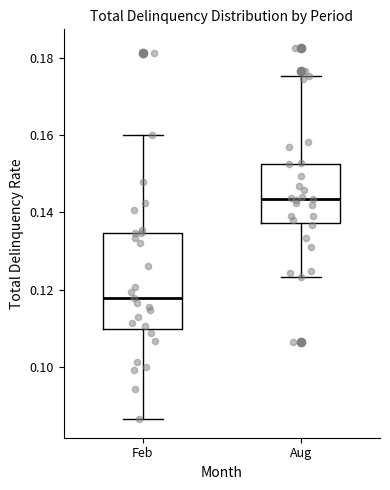

Where is the lower edge of the box for Aug on the y-axis? The values are not printed on the chart, so give them approximately, as read against the axis.

0.138